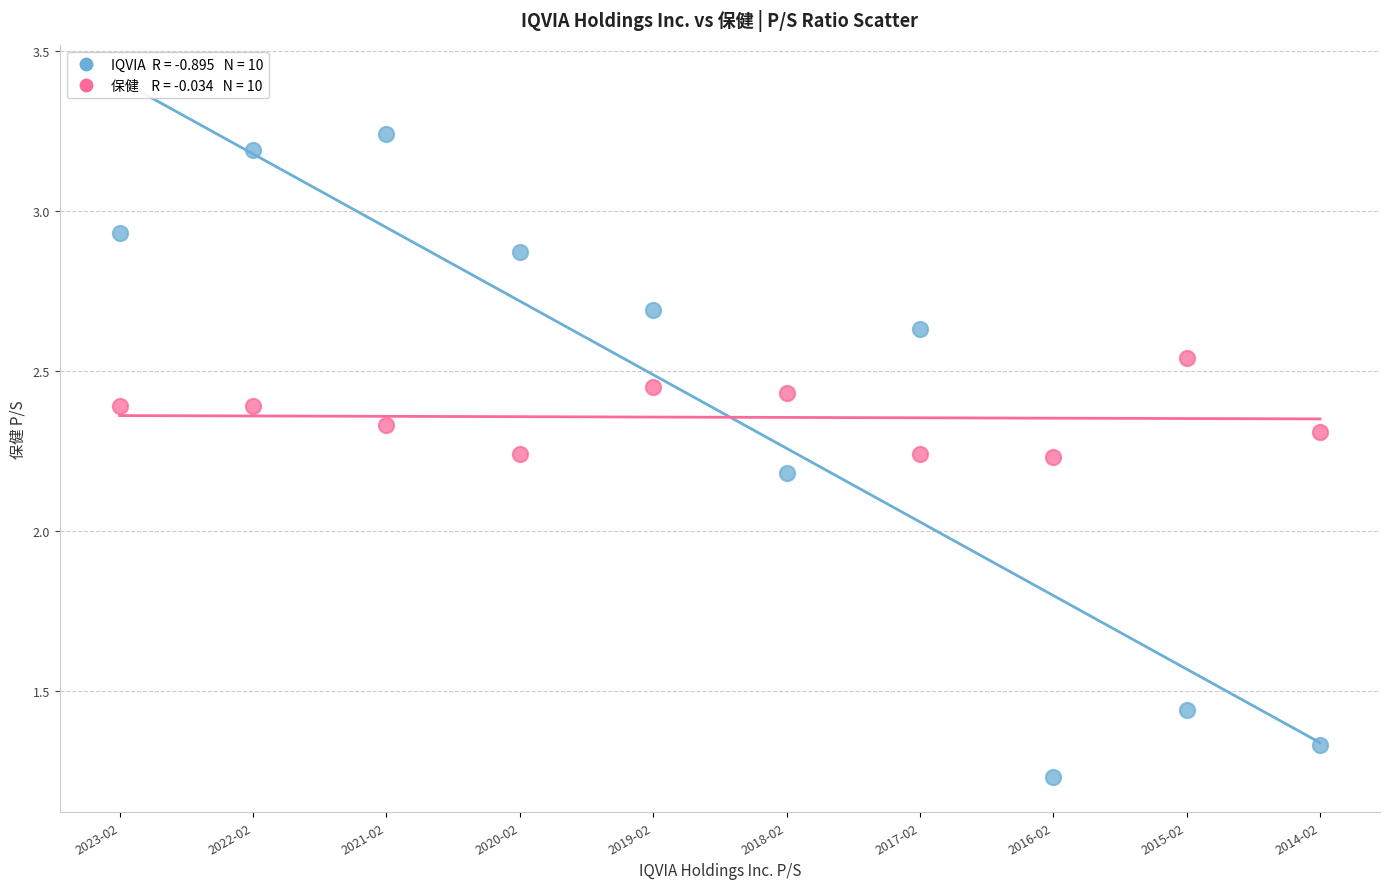

Across all data points, what is the range of Y values (max minus min)?

2.0